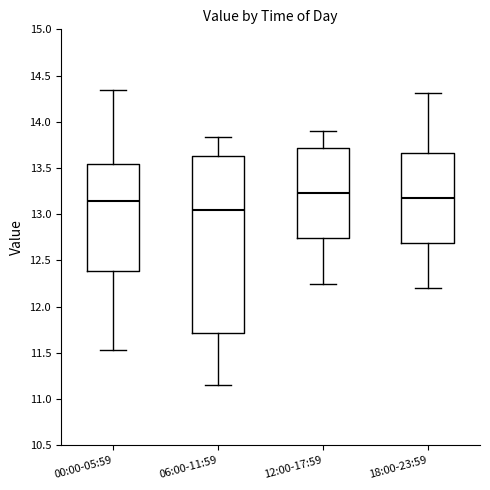

Reading left to right, read every box against the y-axis: the position of its median line, the range the box covers, and the ends of its whiskers. The values are not printed on the chart, so give them approximately, as read against the axis.

00:00-05:59: median 13.15, box 12.40 to 13.55, whiskers 11.55 to 14.35
06:00-11:59: median 13.05, box 11.70 to 13.65, whiskers 11.15 to 13.85
12:00-17:59: median 13.25, box 12.75 to 13.70, whiskers 12.25 to 13.90
18:00-23:59: median 13.20, box 12.70 to 13.65, whiskers 12.20 to 14.30